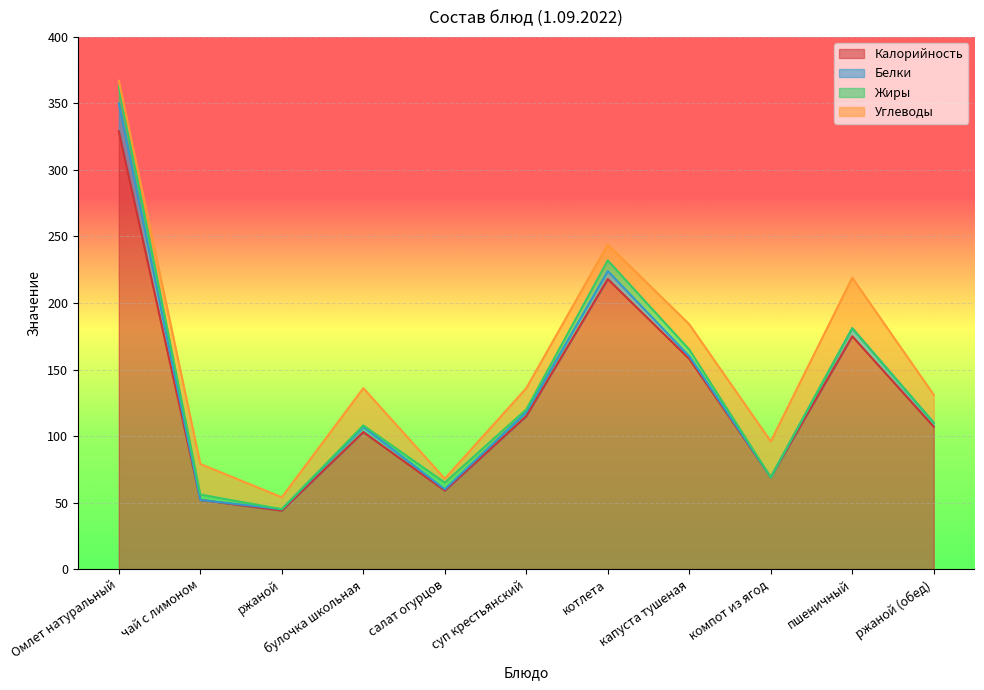

What is the sum of all Углеводы values?

200